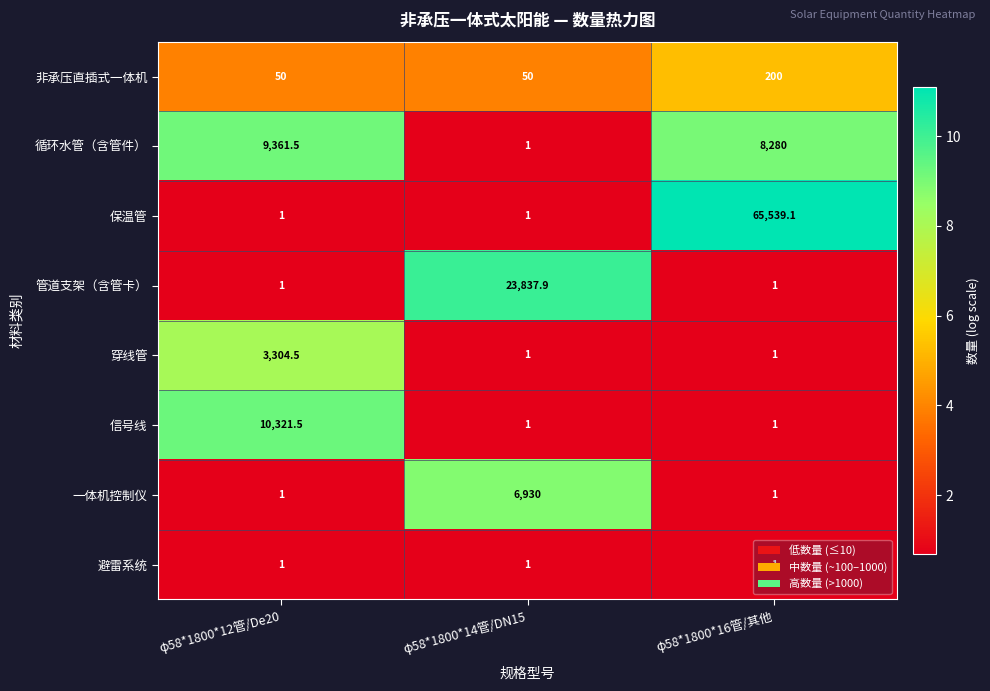

What is the minimum value shown in the chart?

1.0